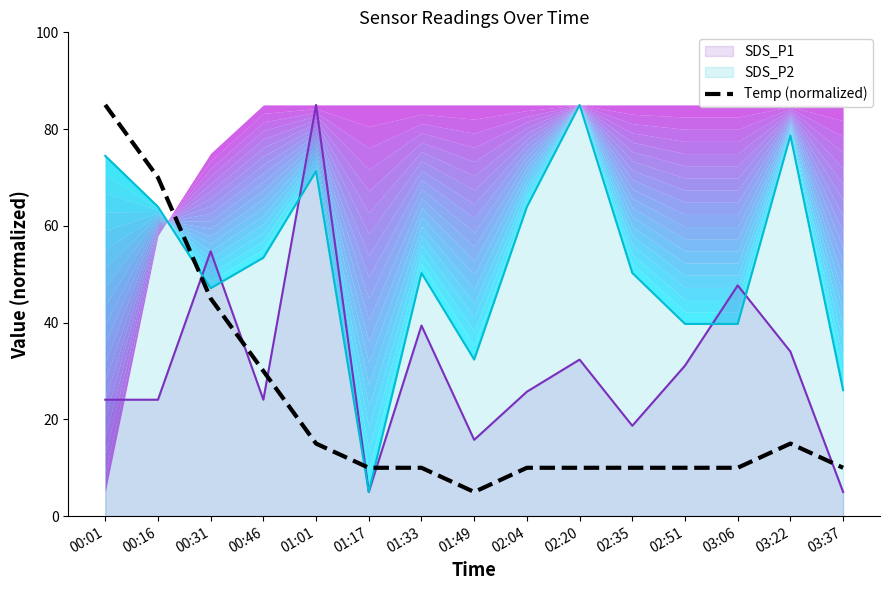

How many lines are shown in the chart?

1